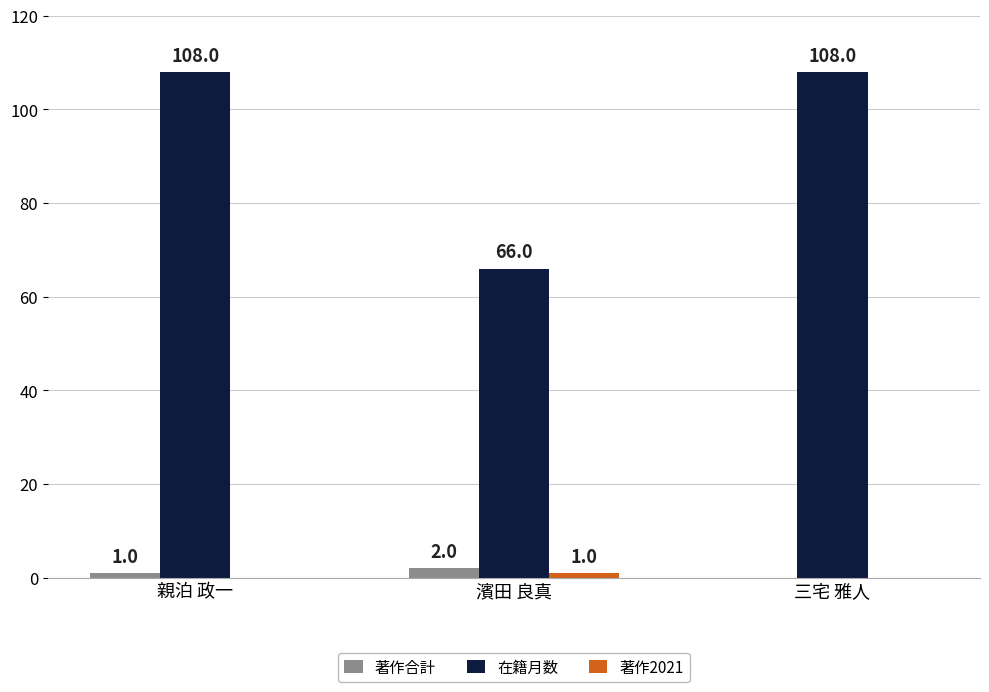

What is the sum of all 著作合計 values?

3